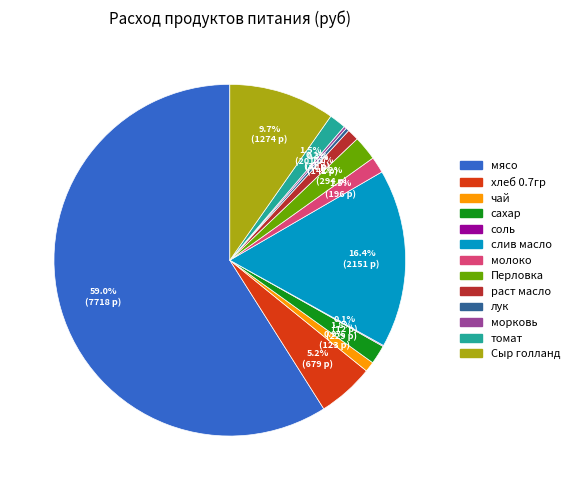

What is the largest slice in the pie chart?

мясо